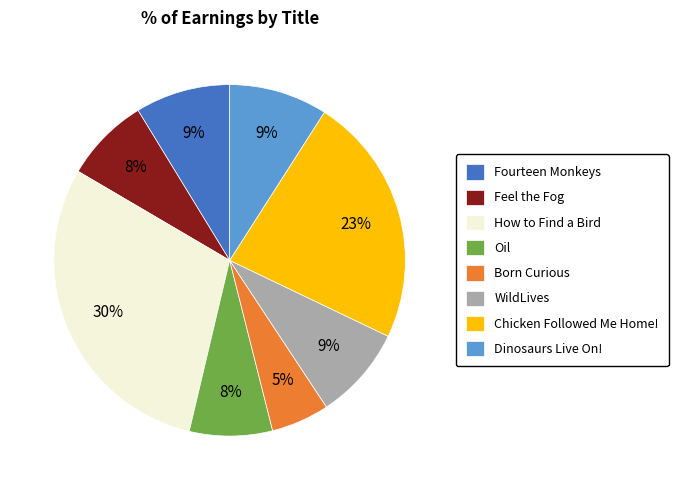

The Born Curious slice represents 1% of the pie. True or false?

False